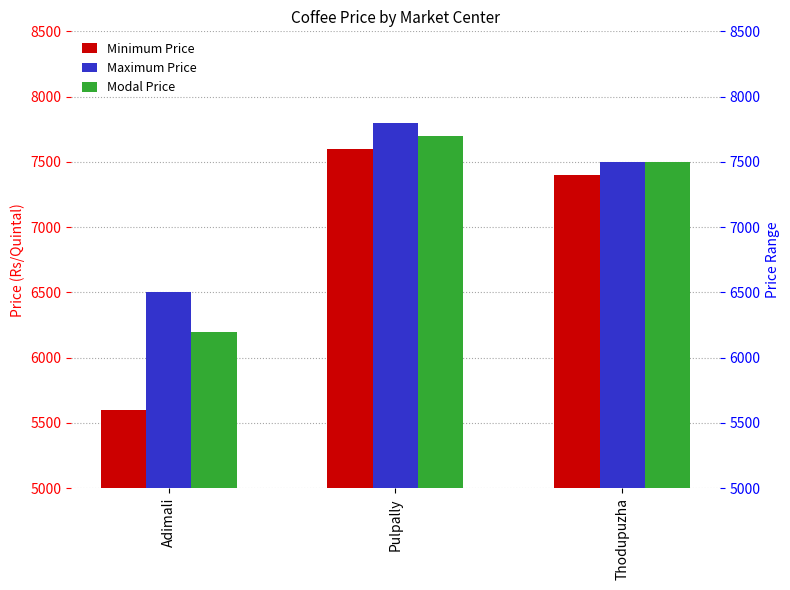

Reading left to right, list all the values displayed in this chart.

Minimum Price: 5600	7600	7400
Maximum Price: 6500	7800	7500
Modal Price: 6200	7700	7500